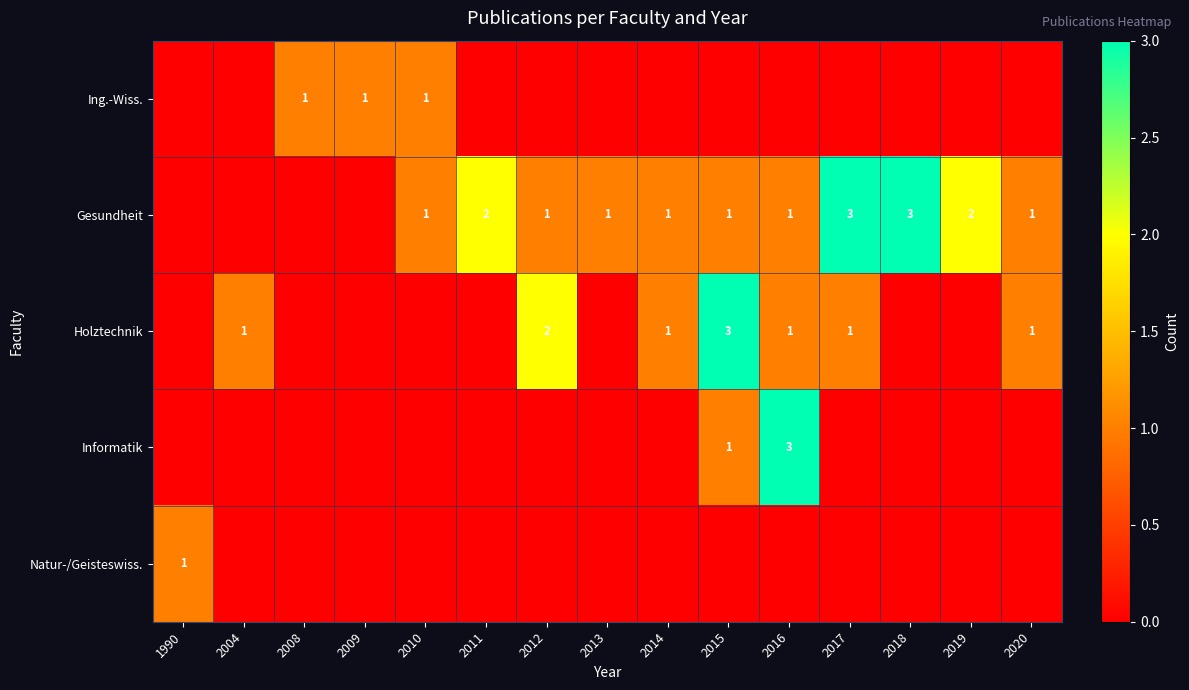

The Holztechnik series shows 0 at 2017. True or false?

False